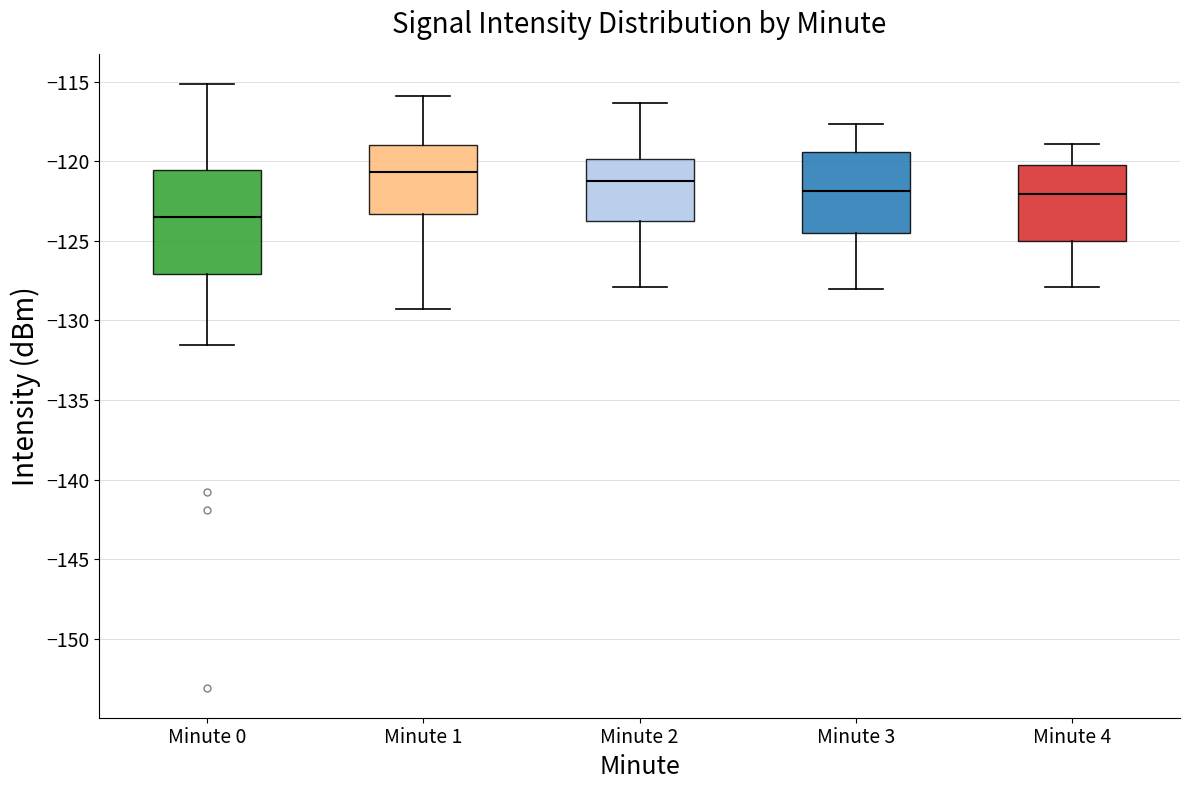

Which box is the tallest, from its lower edge to its upper edge?

Minute 0